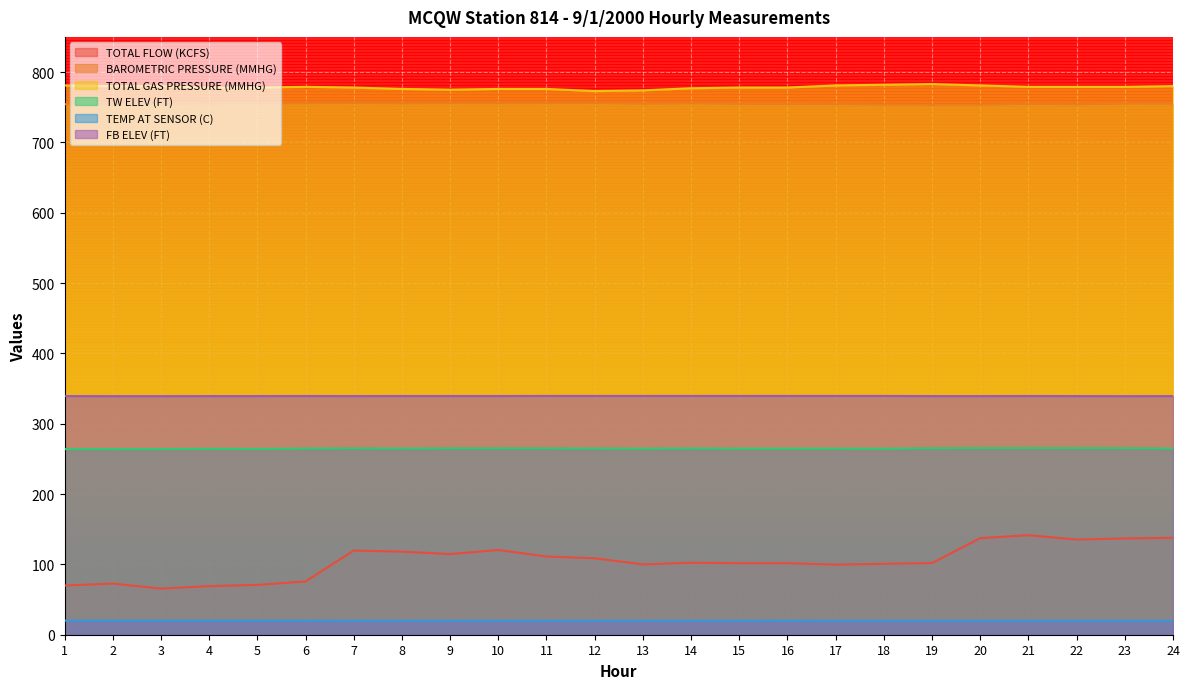

At which category does BAROMETRIC PRESSURE (MMHG) reach its first local peak?

7